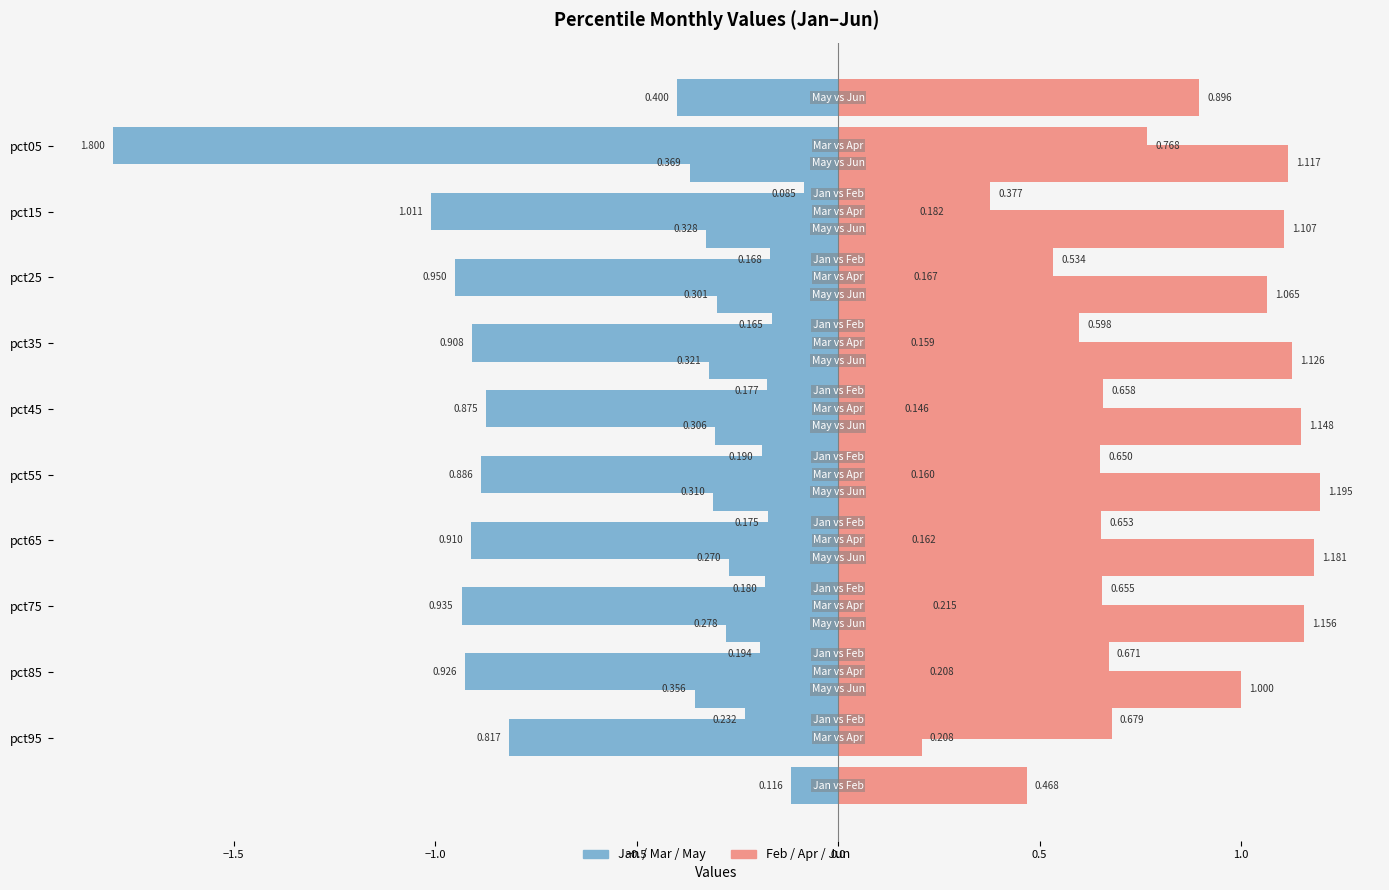

Reading left to right, list all the values displayed in this chart.

Jan: pct05=0.1	pct15=0.2	pct25=0.2	pct35=0.2	pct45=0.2	pct55=0.2	pct65=0.2	pct75=0.2	pct85=0.2	pct95=0.1
Feb: pct05=0.4	pct15=0.5	pct25=0.6	pct35=0.7	pct45=0.7	pct55=0.7	pct65=0.7	pct75=0.7	pct85=0.7	pct95=0.5
Mar: pct05=1.8	pct15=1.0	pct25=1.0	pct35=0.9	pct45=0.9	pct55=0.9	pct65=0.9	pct75=0.9	pct85=0.9	pct95=0.8
Apr: pct05=0.8	pct15=0.2	pct25=0.2	pct35=0.2	pct45=0.1	pct55=0.2	pct65=0.2	pct75=0.2	pct85=0.2	pct95=0.2
May: pct05=0.4	pct15=0.4	pct25=0.3	pct35=0.3	pct45=0.3	pct55=0.3	pct65=0.3	pct75=0.3	pct85=0.3	pct95=0.4
Jun: pct05=0.9	pct15=1.1	pct25=1.1	pct35=1.1	pct45=1.1	pct55=1.1	pct65=1.2	pct75=1.2	pct85=1.2	pct95=1.0